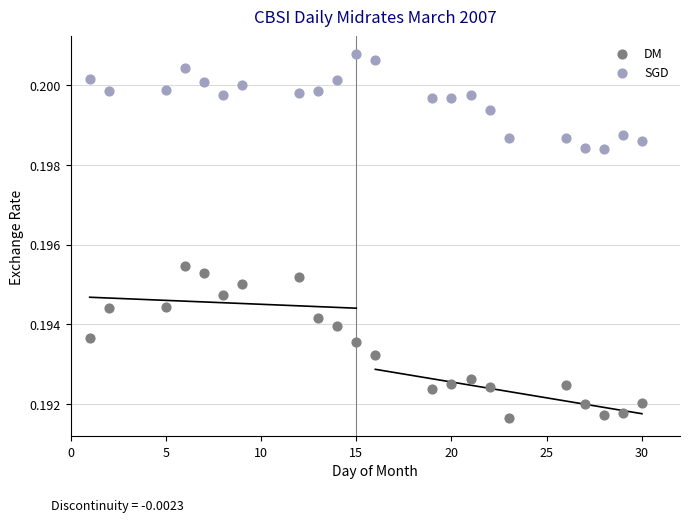

Which series has the widest spread of Y values?

DM